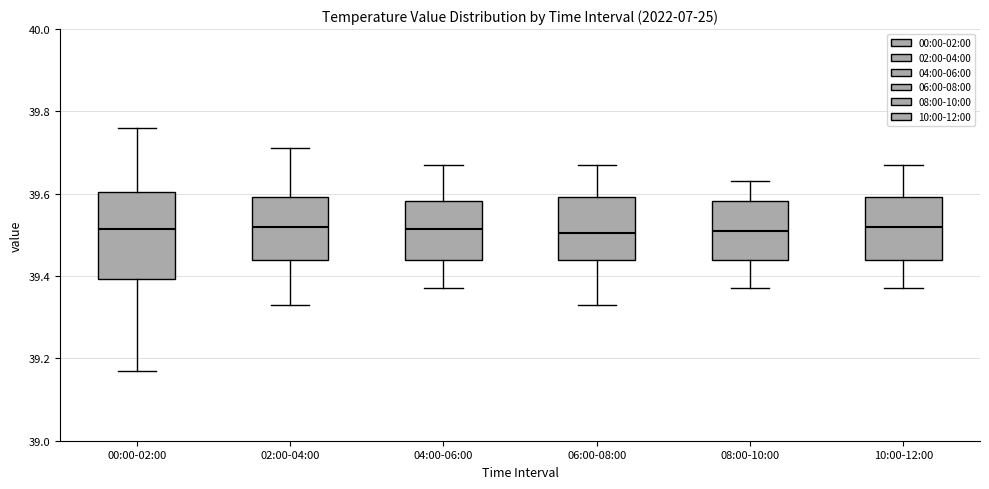

Comparing the boxes themselves (not the whiskers), which one is the tallest?

00:00-02:00